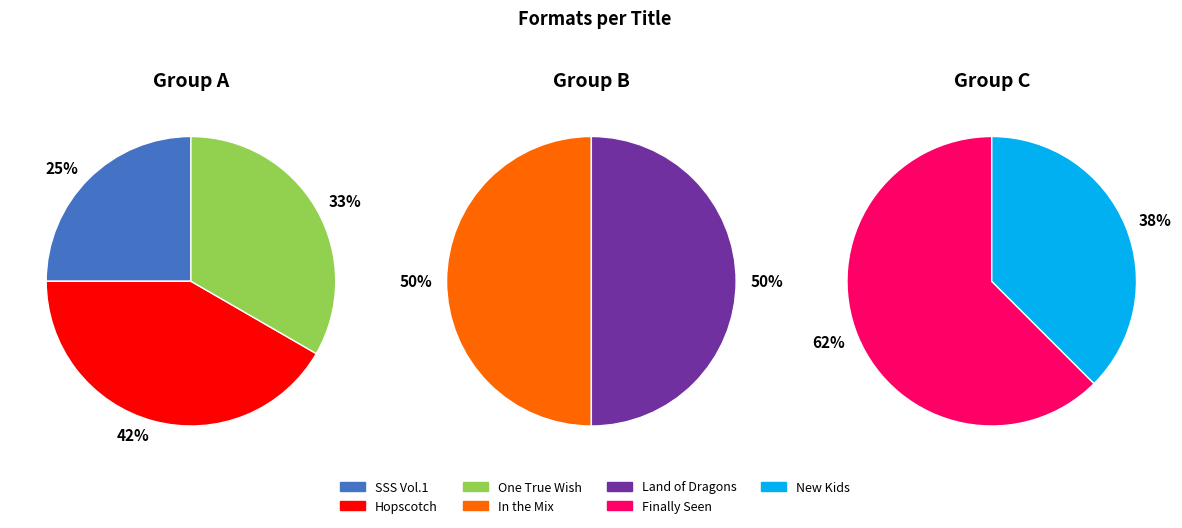

True or false: Finally Seen accounts for 8% of the total.

False